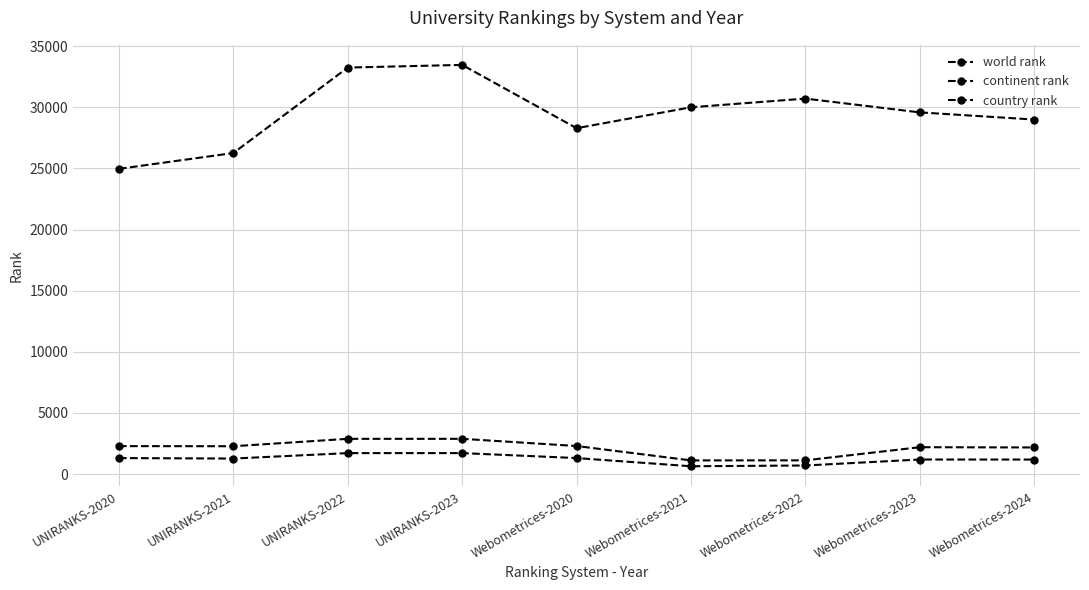

Reading left to right, what are all the values shown in this chart?

world rank: UNIRANKS-2020=24971	UNIRANKS-2021=26265	UNIRANKS-2022=33258	UNIRANKS-2023=33477	Webometrices-2020=28297	Webometrices-2021=30009	Webometrices-2022=30720	Webometrices-2023=29591	Webometrices-2024=29005
continent rank: UNIRANKS-2020=2283	UNIRANKS-2021=2272	UNIRANKS-2022=2878	UNIRANKS-2023=2879	Webometrices-2020=2290	Webometrices-2021=1113	Webometrices-2022=1117	Webometrices-2023=2193	Webometrices-2024=2172
country rank: UNIRANKS-2020=1304	UNIRANKS-2021=1264	UNIRANKS-2022=1710	UNIRANKS-2023=1711	Webometrices-2020=1304	Webometrices-2021=634	Webometrices-2022=697	Webometrices-2023=1186	Webometrices-2024=1183